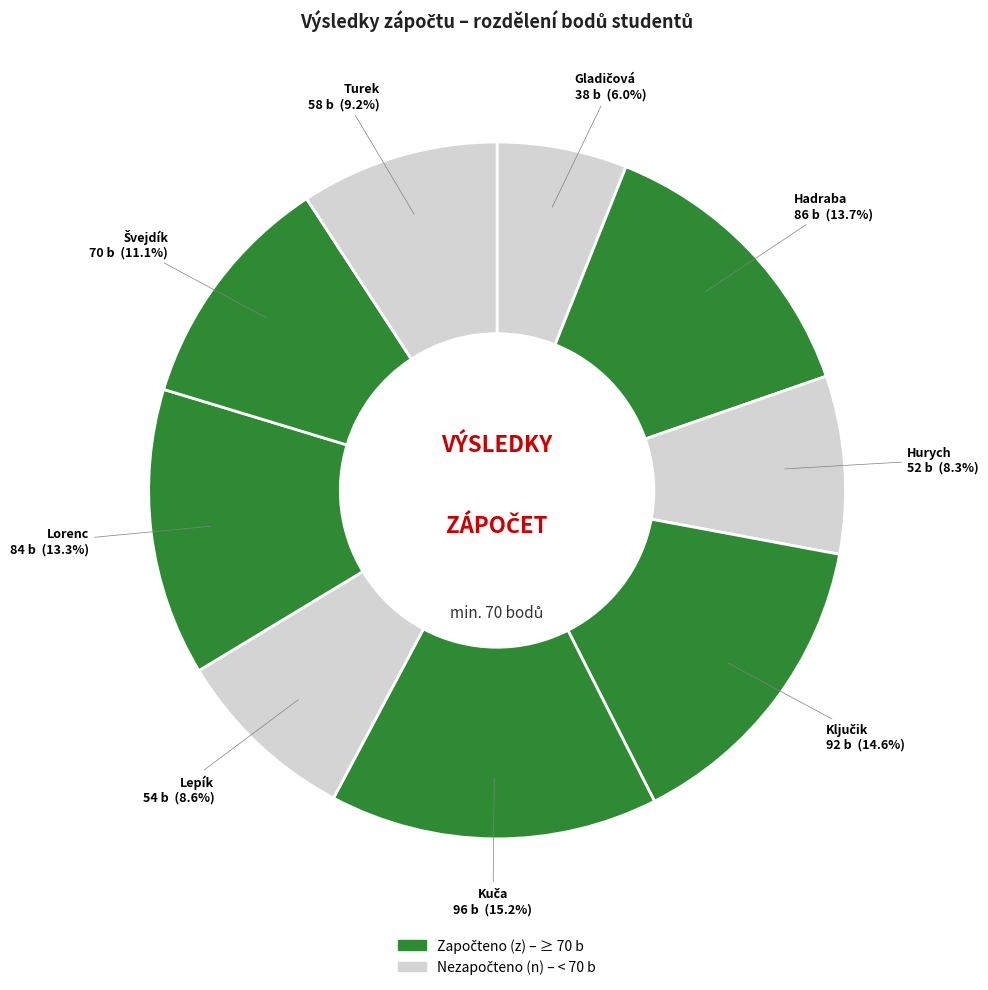

How many segments does this pie chart have?

9